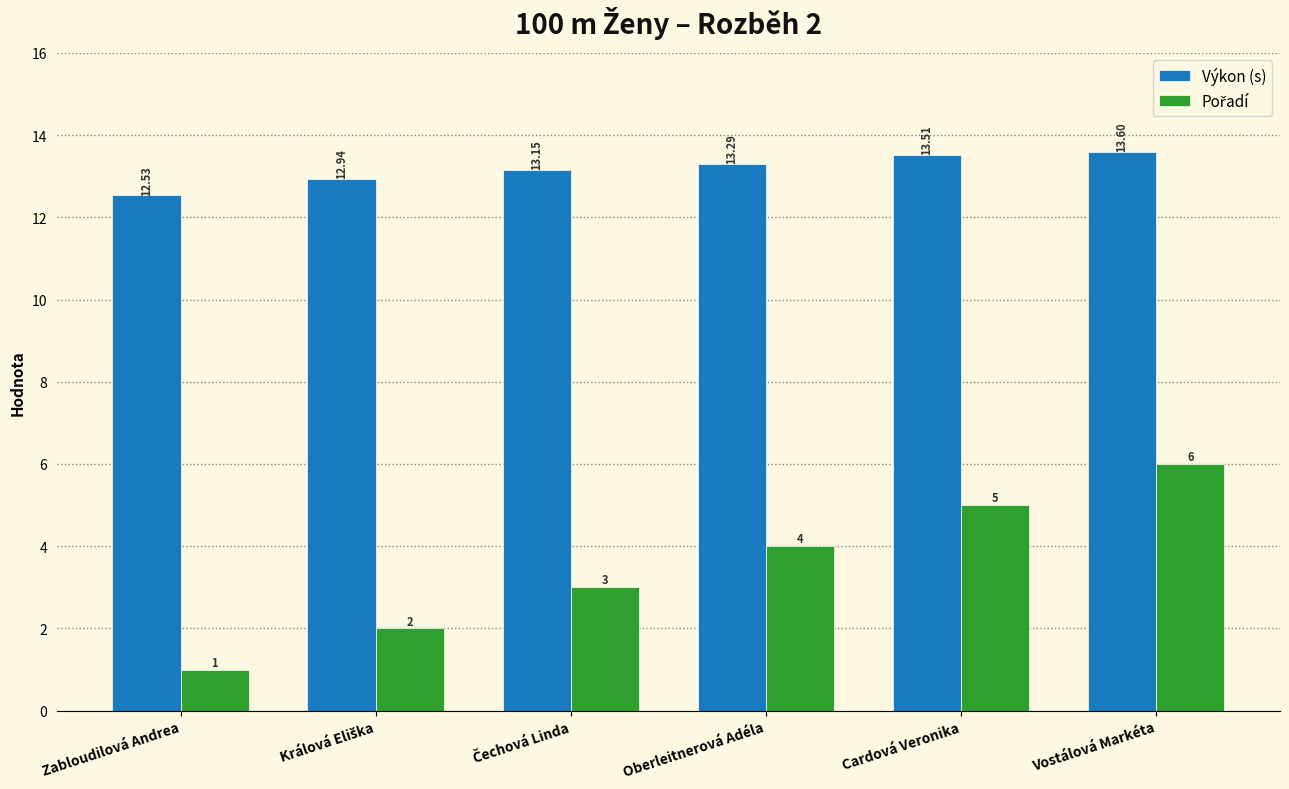

What is the difference between the second highest and minimum values in the Výkon (s) series?

1.0